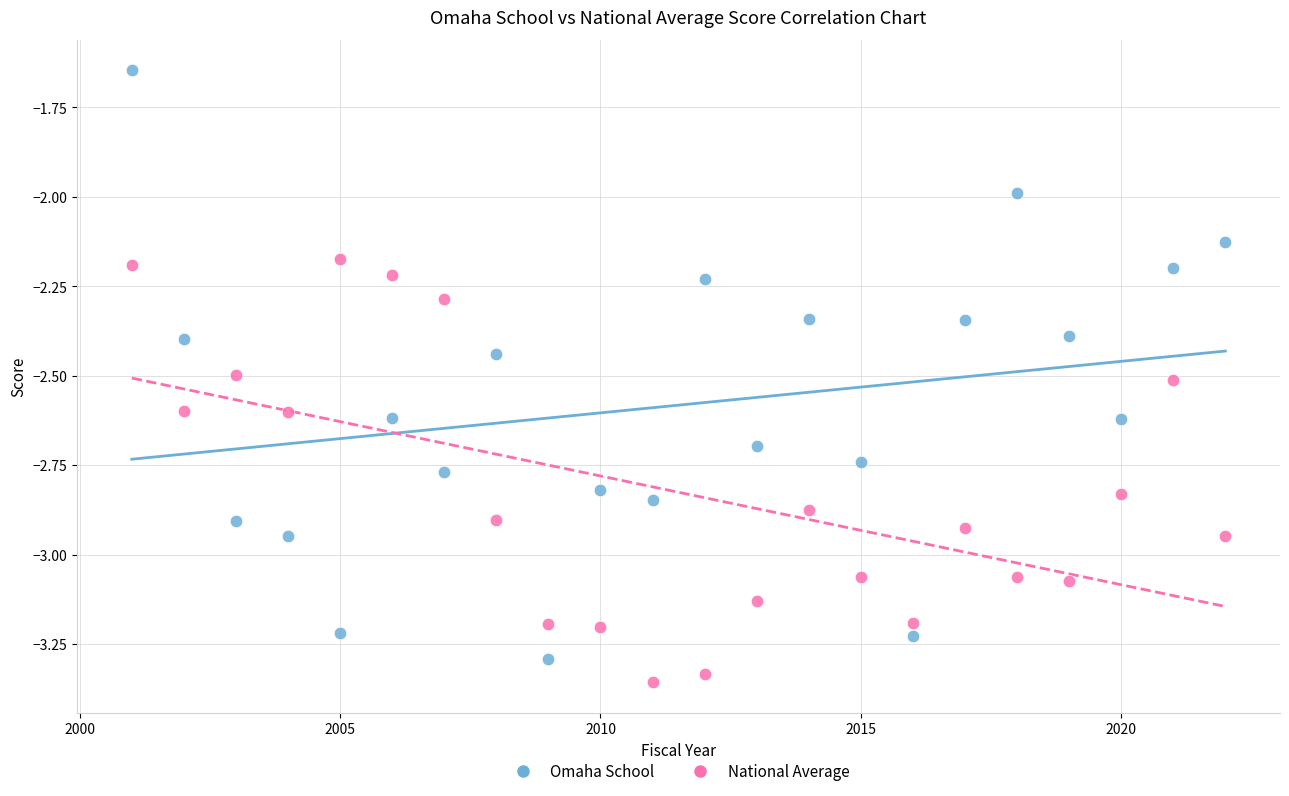

Which series has the widest spread of Y values?

Omaha School